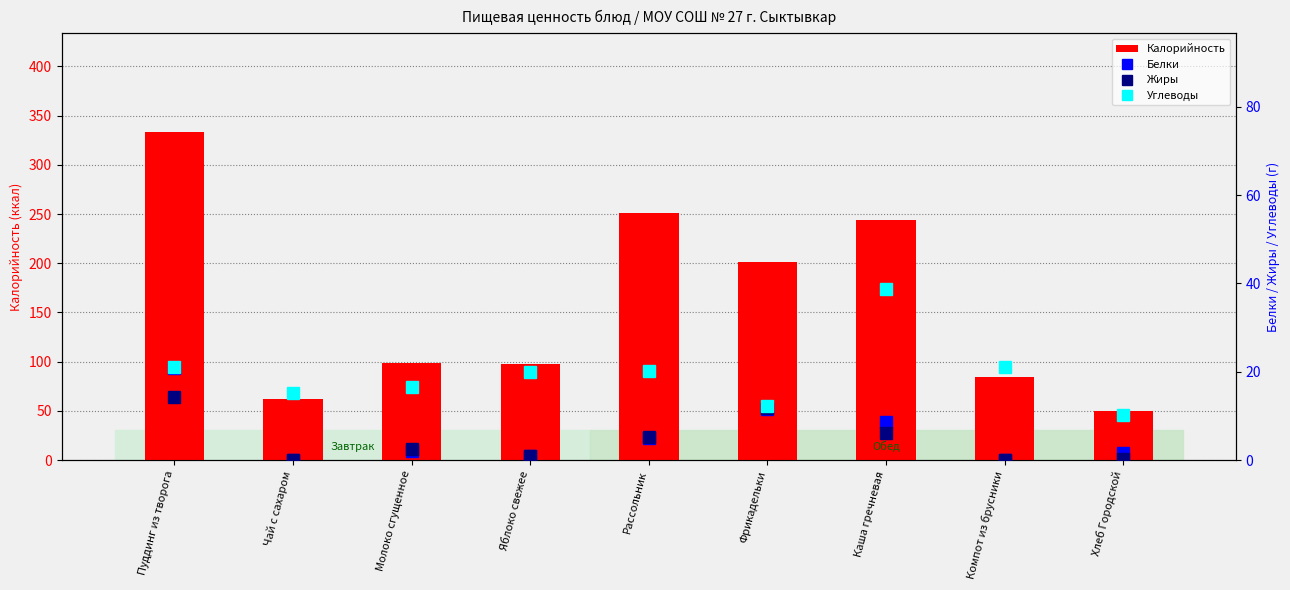

Which category has the lowest value across all series?

Компот из брусники